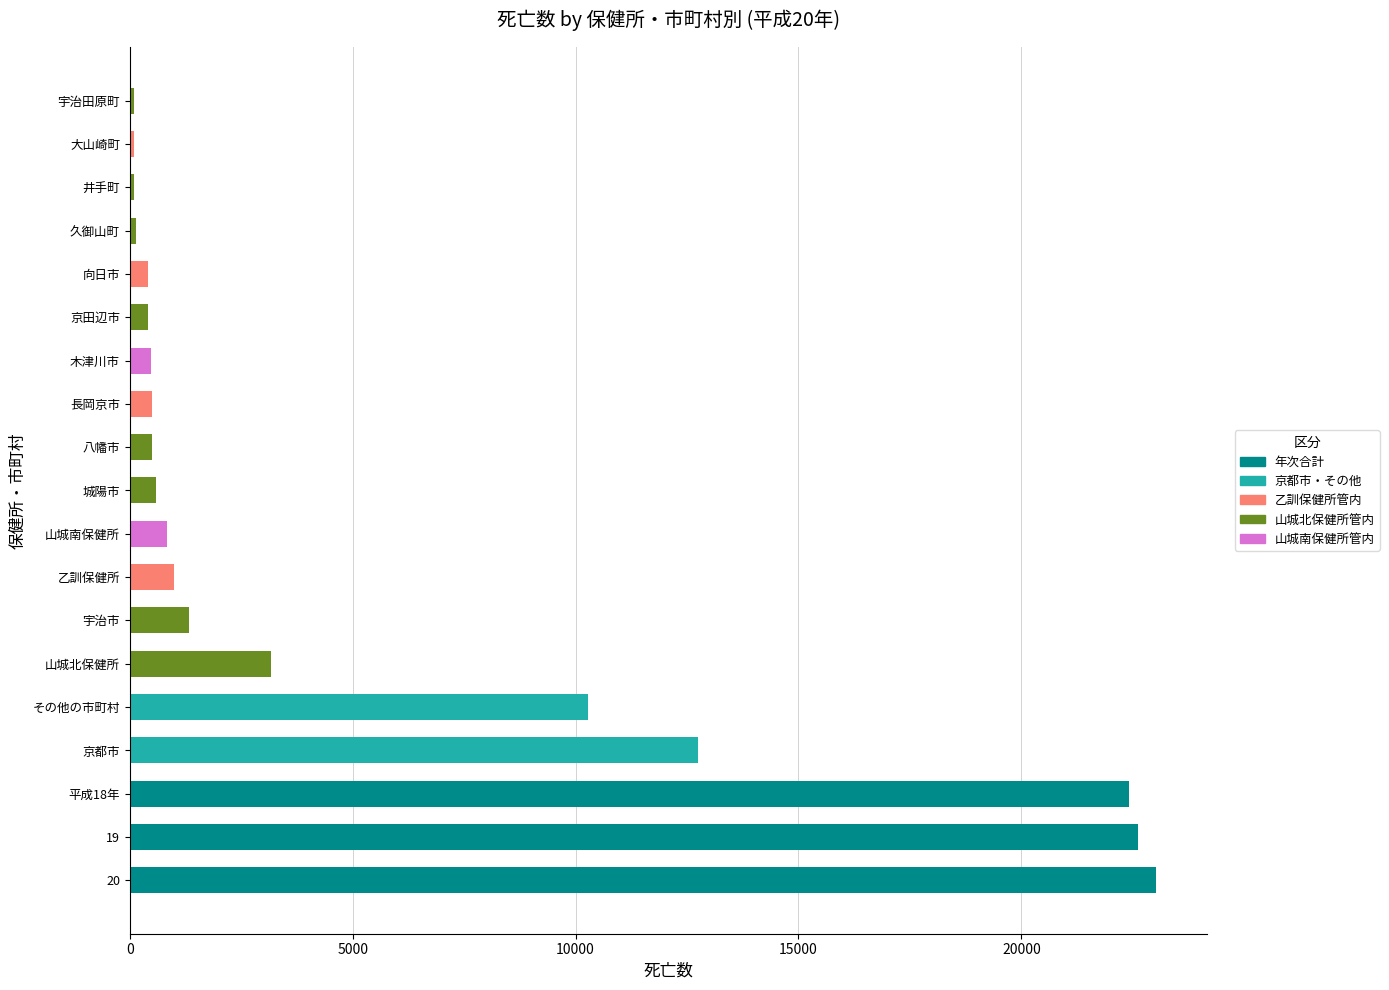

Approximately how many times larger is the value at 19 compared to 平成18年?

1.0